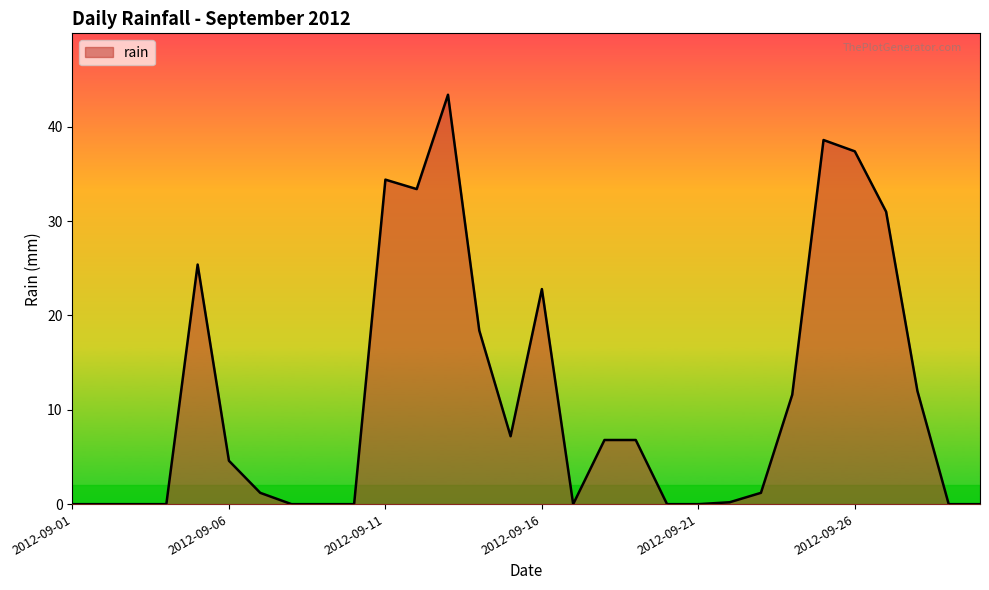

What is the maximum value shown in the chart?

43.4